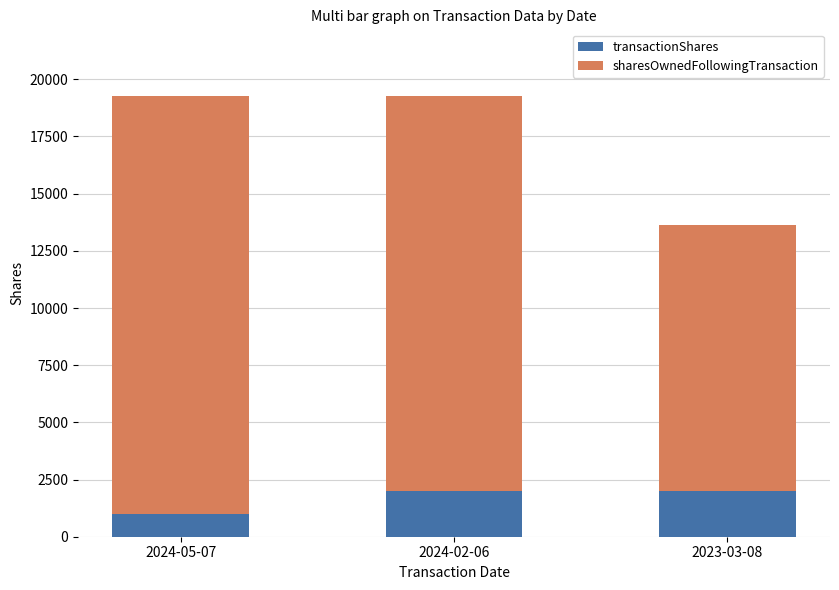

True or false: transactionShares has a value of 1000 at 2024-05-07.

True